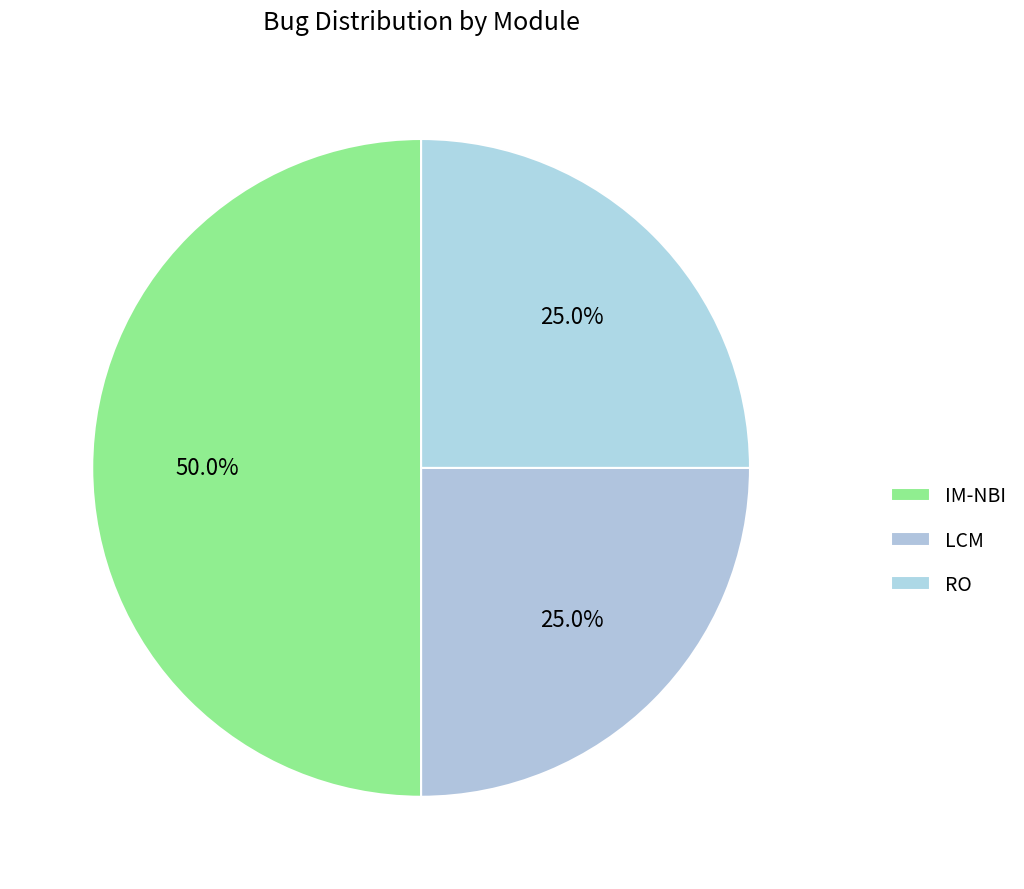

Does RO represent more than half of the total?

No